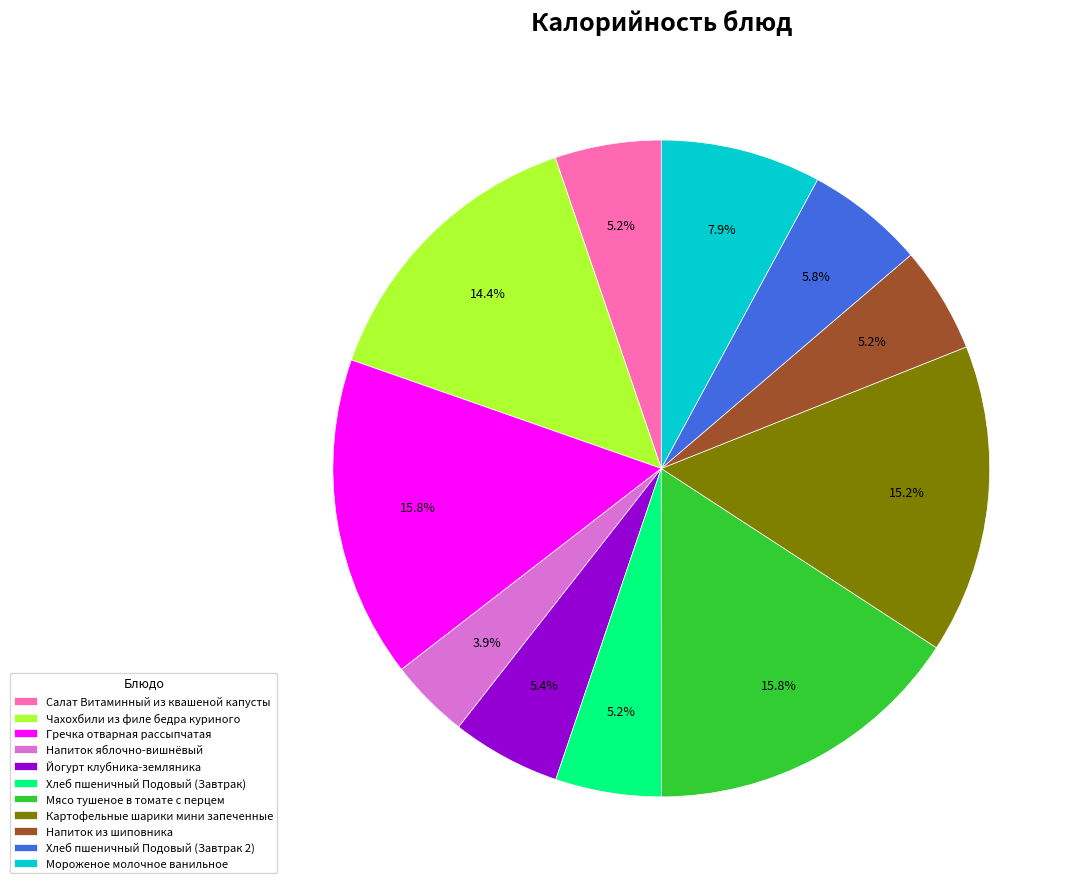

Count the number of slices in the pie.

11